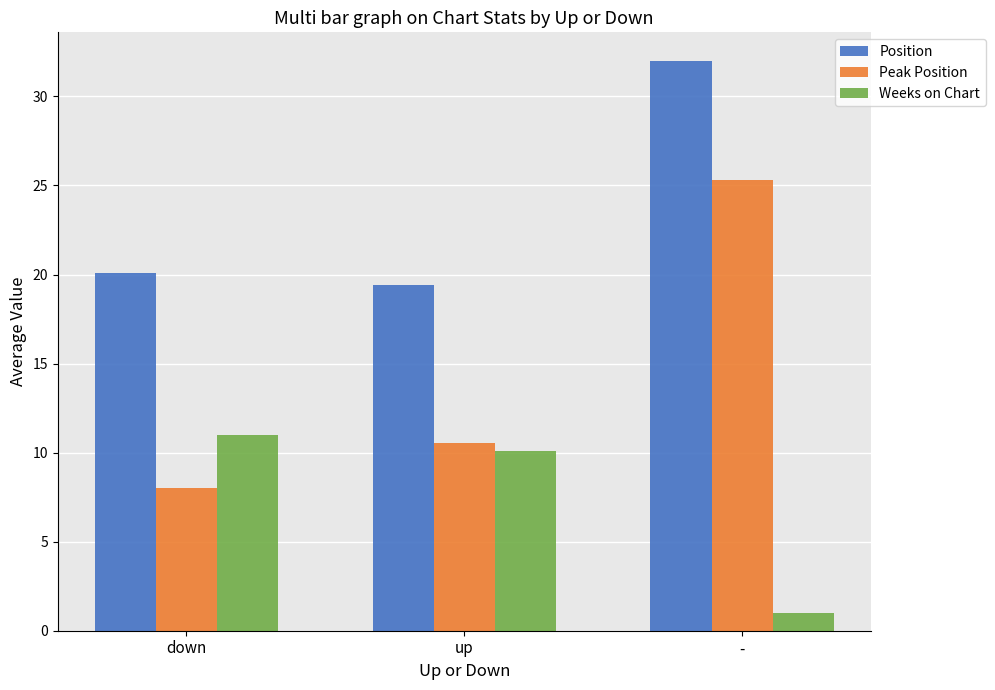

The Weeks on Chart series shows 11.0 at down. True or false?

True